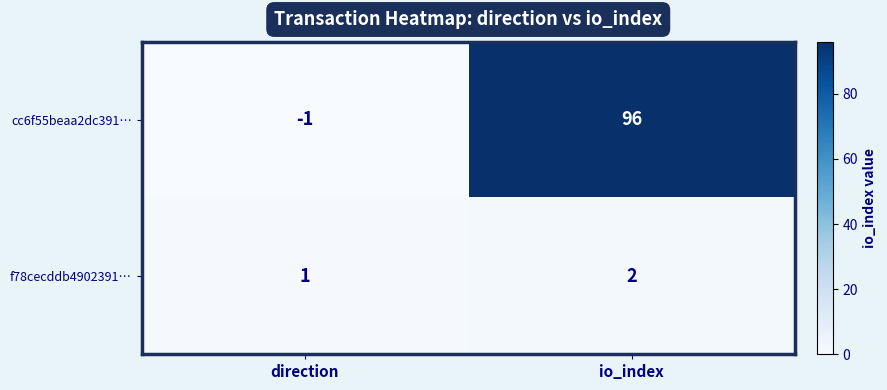

Reading left to right, list all the values displayed in this chart.

cc6f55beaa2dc391…: direction=-1	io_index=96
f78cecddb4902391…: direction=1	io_index=2